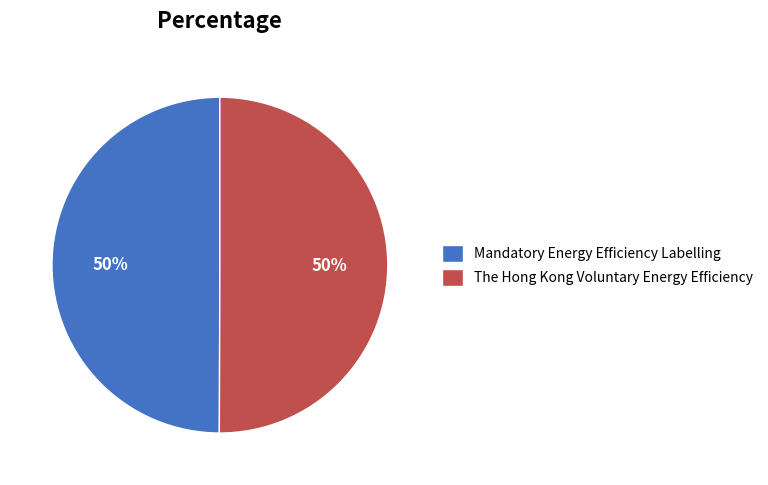

True or false: Mandatory Energy Efficiency Labelling accounts for 50% of the total.

True